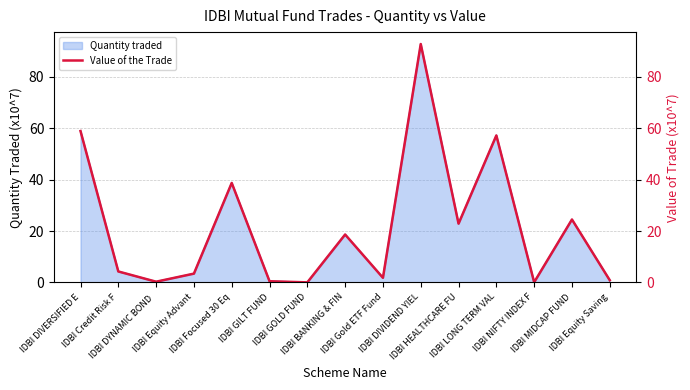

At which category does the data reach its first local valley?

IDBI DYNAMIC BOND 